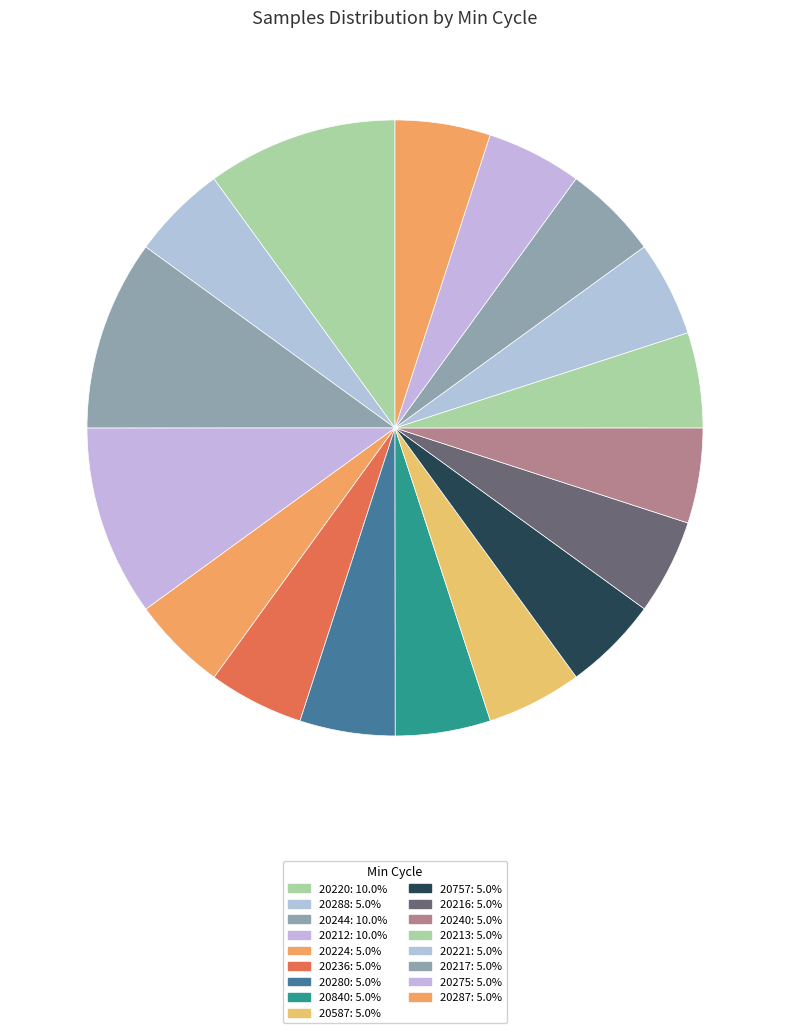

Is there a majority slice in this chart?

No